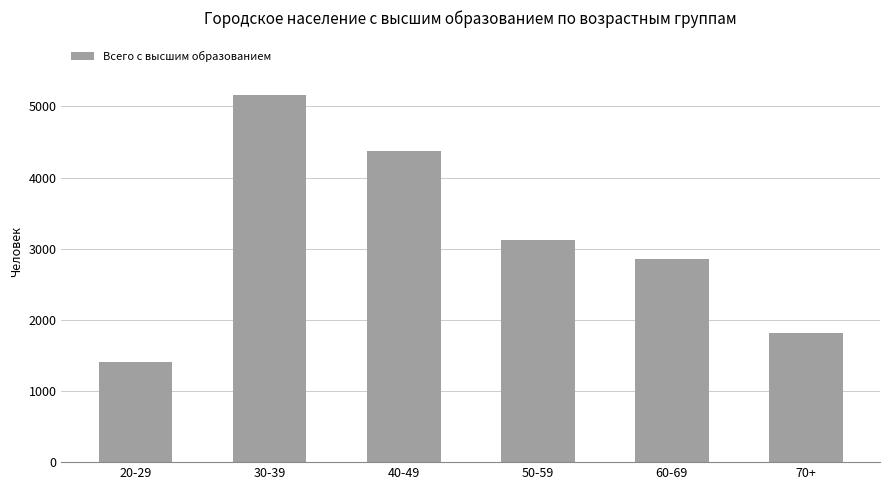

Reading right to left, extract all data points from this chart.

70+=1809	60-69=2849	50-59=3128	40-49=4368	30-39=5155	20-29=1410